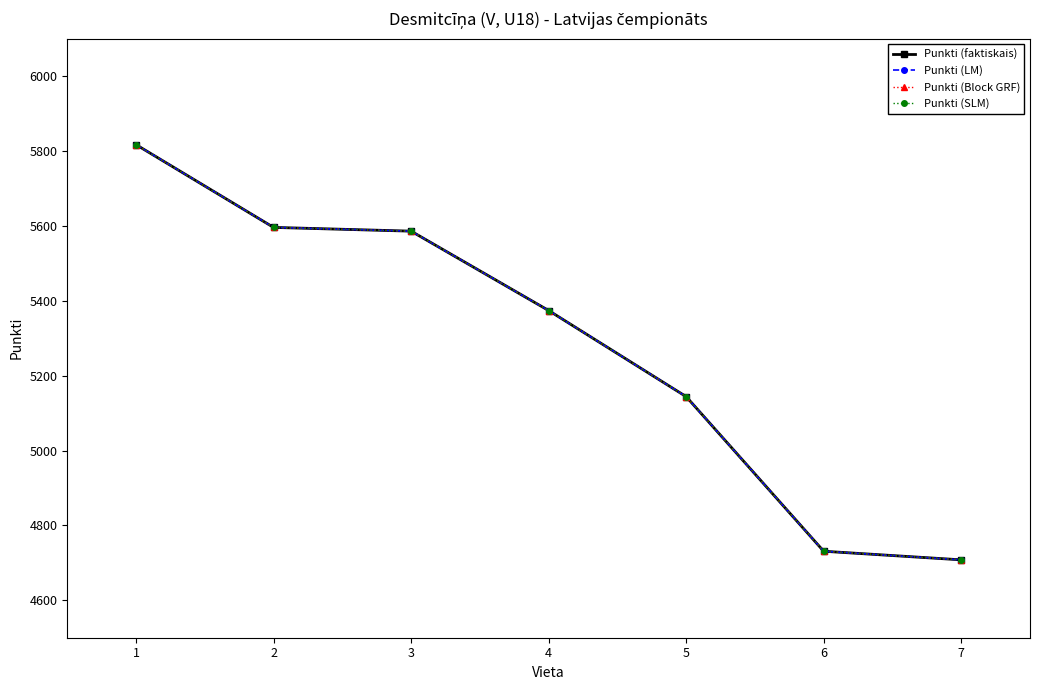

What is the difference between the second highest and minimum values in the Punkti (SLM) series?

888